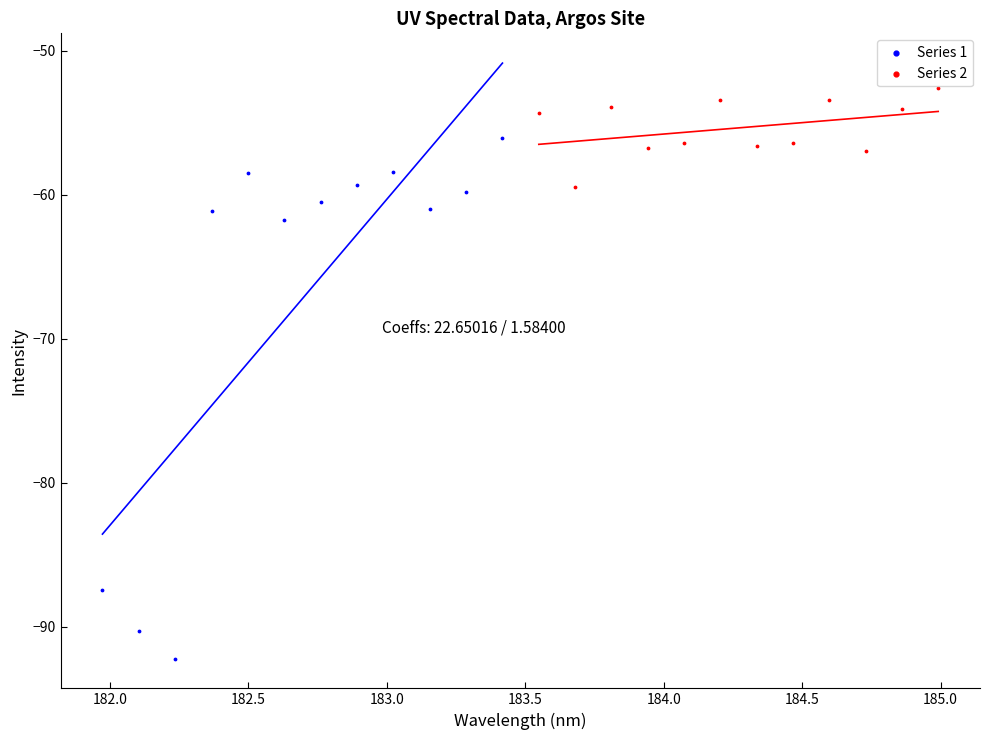

Which series reaches the minimum Y coordinate?

Series 1